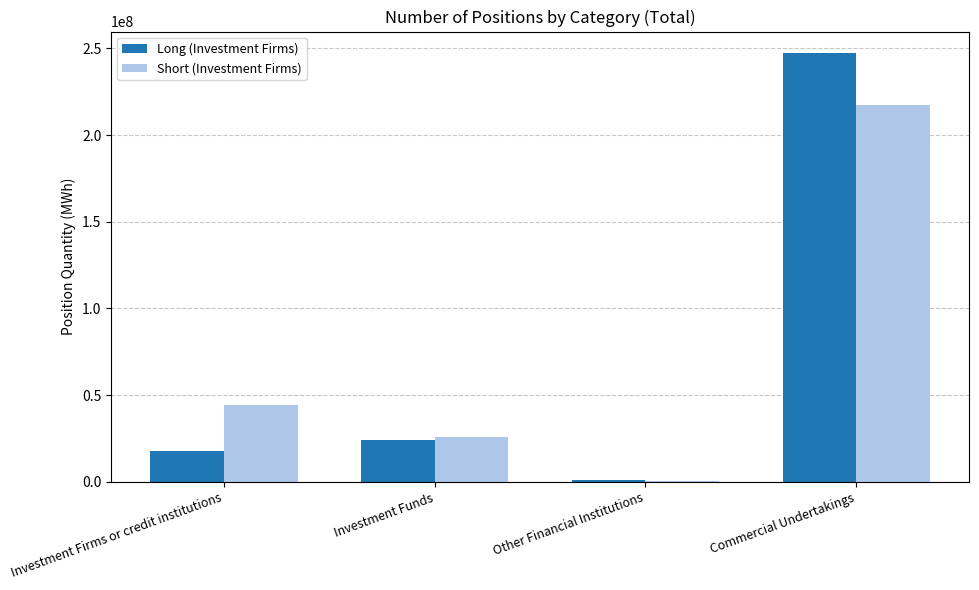

Which series has the largest range (max minus min)?

Long (Investment Firms)